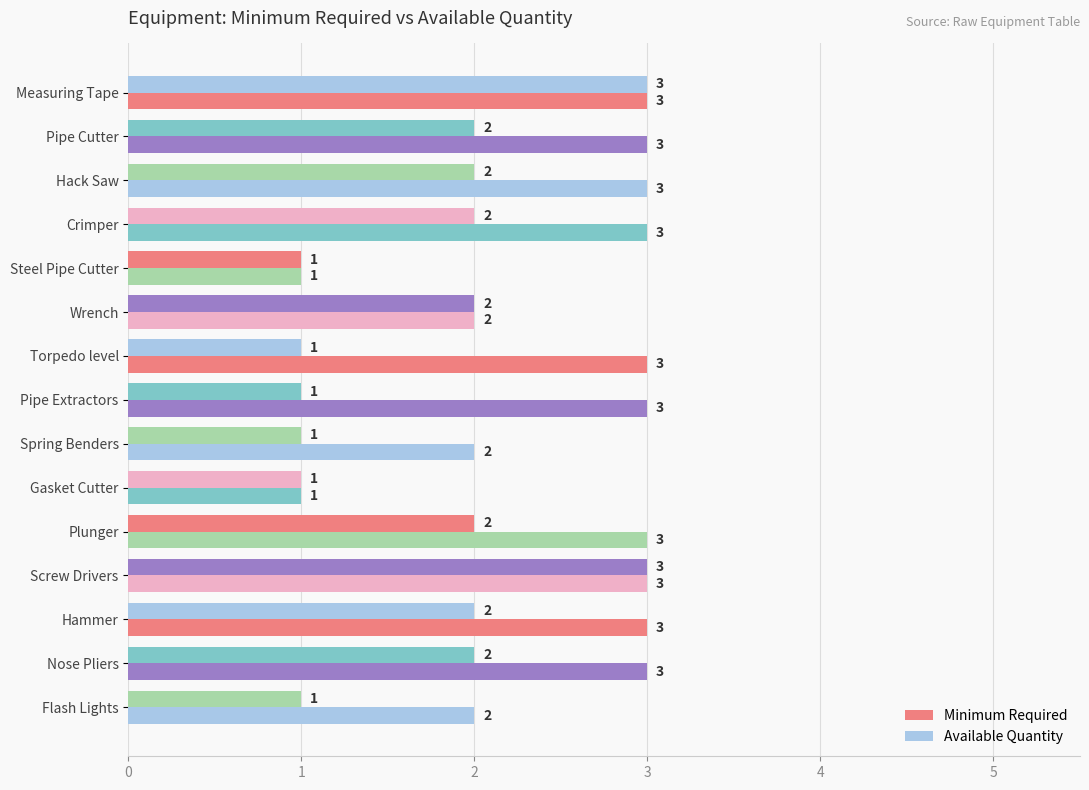

How many data points in Minimum Required are less than 3?

5